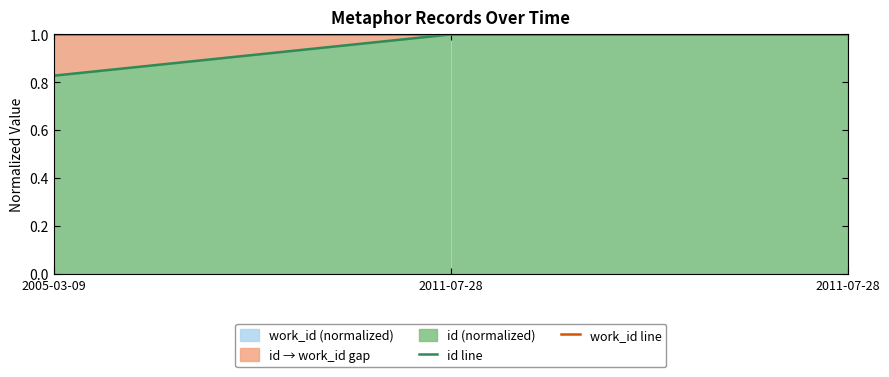

Reading left to right, transcribe all the data shown in this chart.

id line: 0.8	1.0	1.0
work_id line: 1.0	1.0	1.0